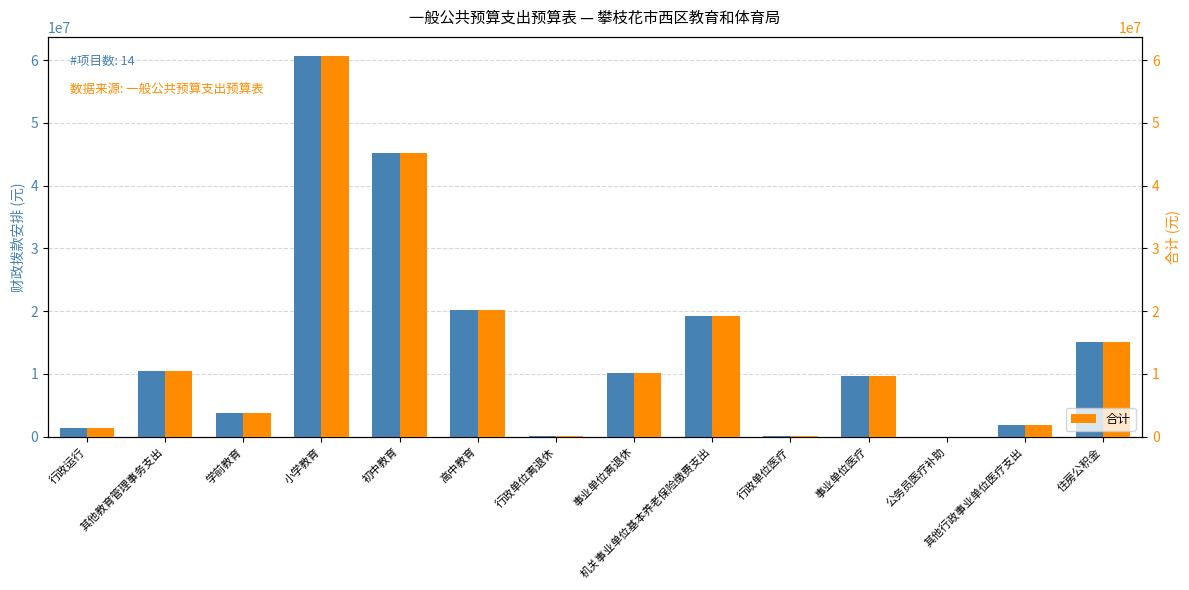

What are all the series names shown in the legend?

财政拨款安排, 合计